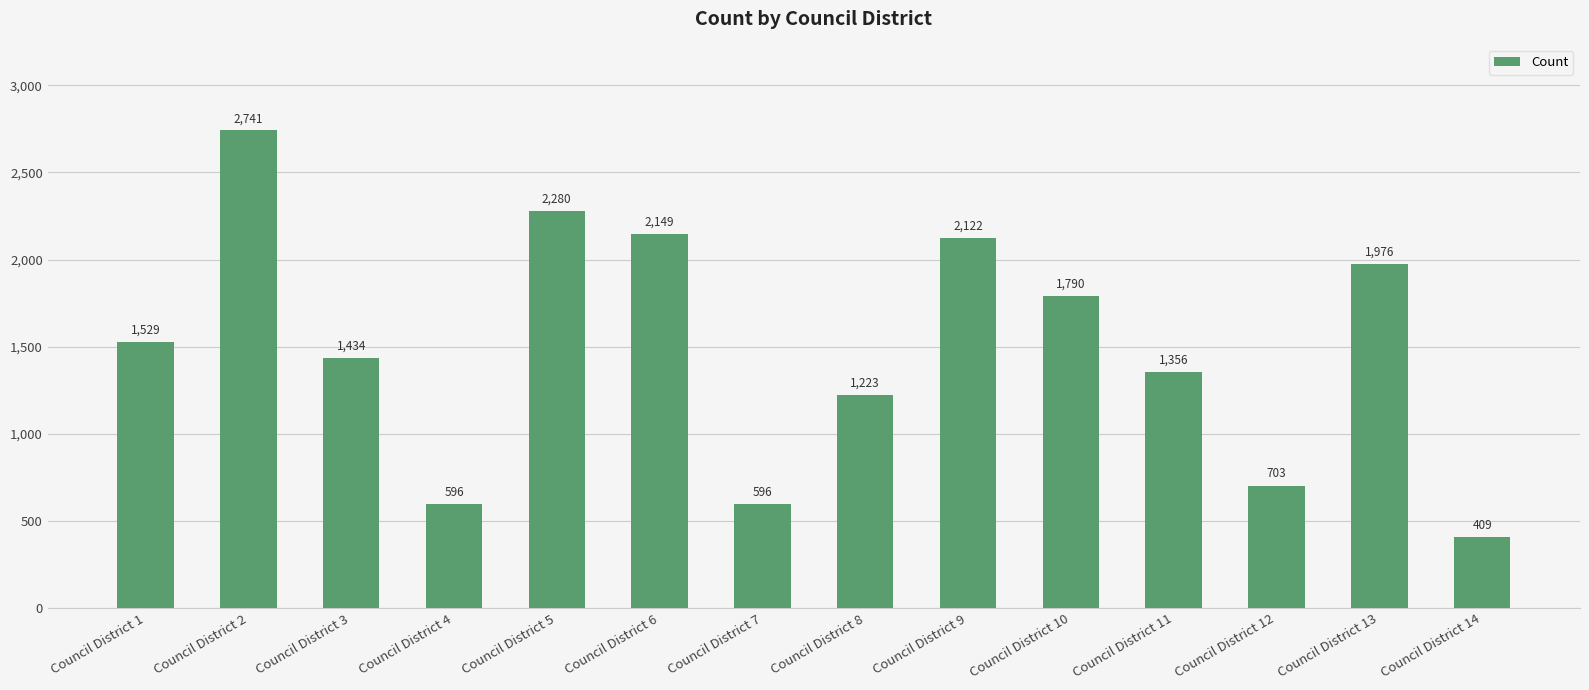

What is the approximate value at Council District 9, to the nearest 10?

2120